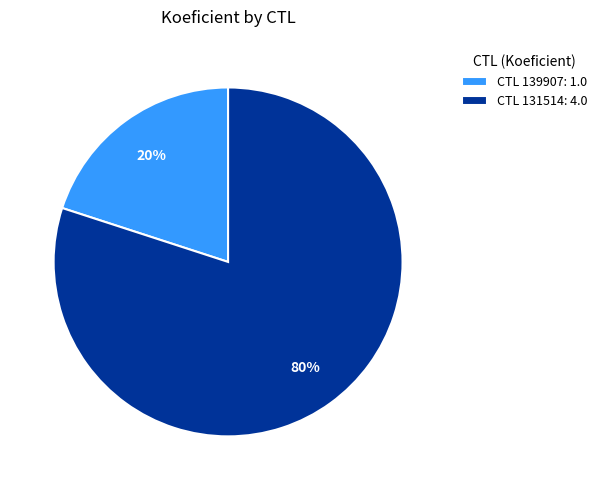

To the nearest percent, what is the difference between the CTL 139907: 1.0 and CTL 131514: 4.0 slice percentages?

60%